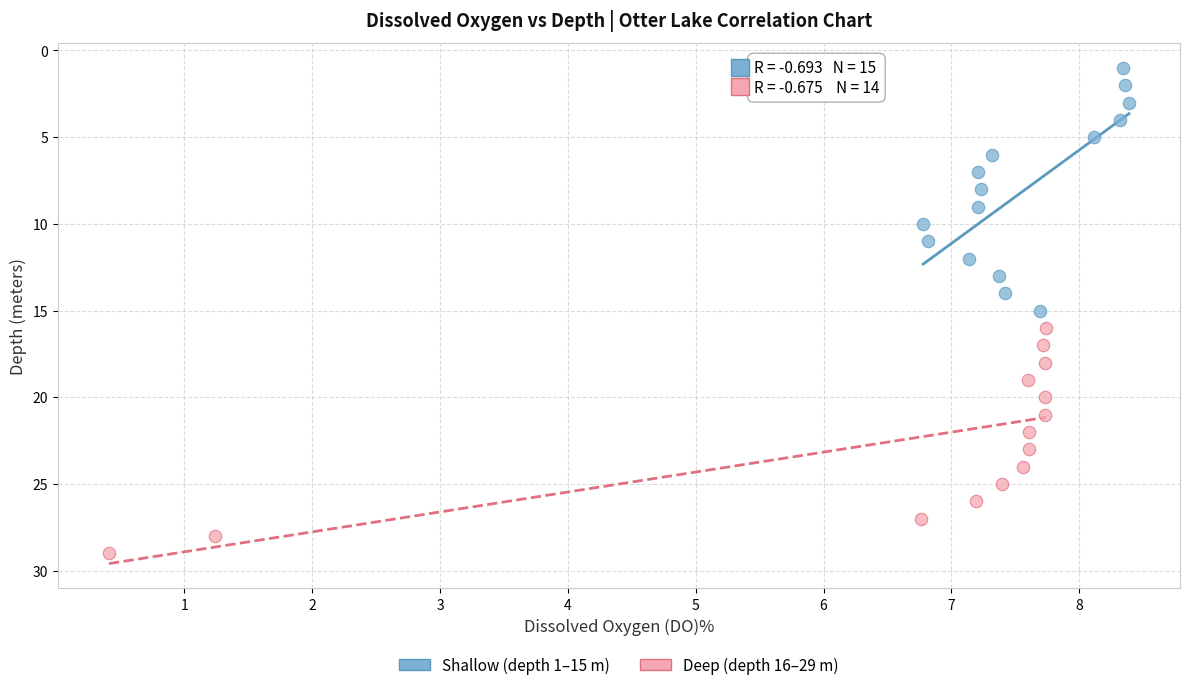

Which series reaches the minimum Y coordinate?

Shallow (depth 1–15 m)